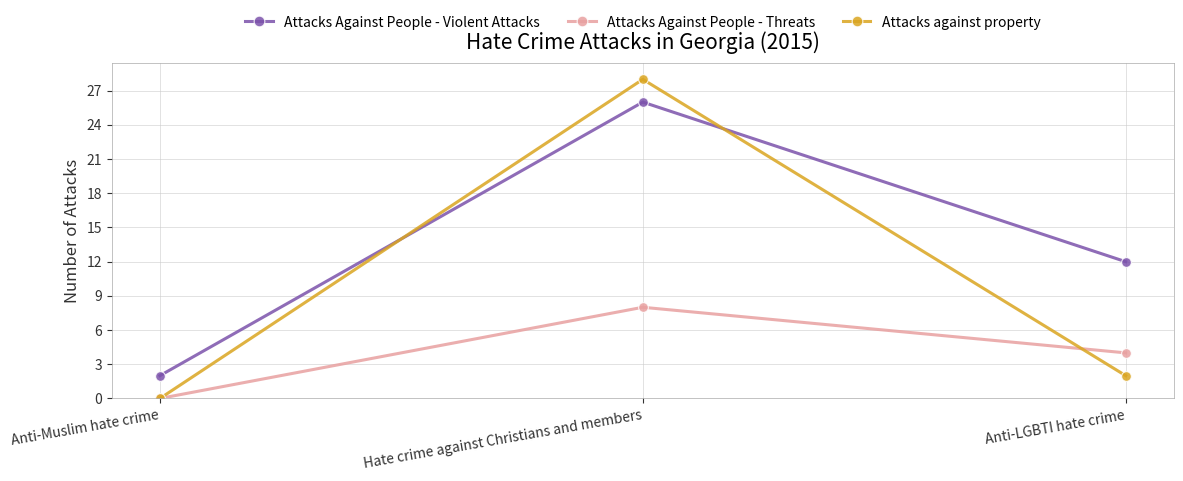

True or false: Attacks Against People - Violent Attacks has a value of 2 at Anti-Muslim hate crime.

True